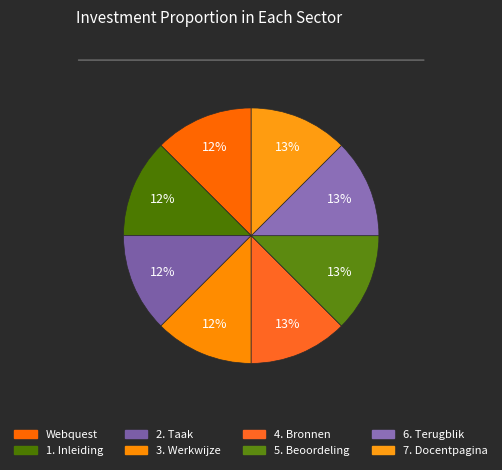

Rank the categories by value from lowest to highest.

Webquest, 1. Inleiding, 2. Taak, 3. Werkwijze, 4. Bronnen, 5. Beoordeling, 6. Terugblik, 7. Docentpagina